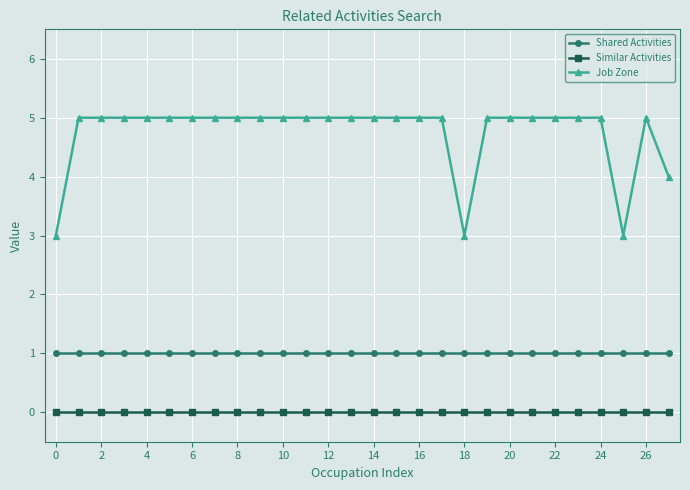

What is the difference between the second highest and second lowest values in the Job Zone series?

2